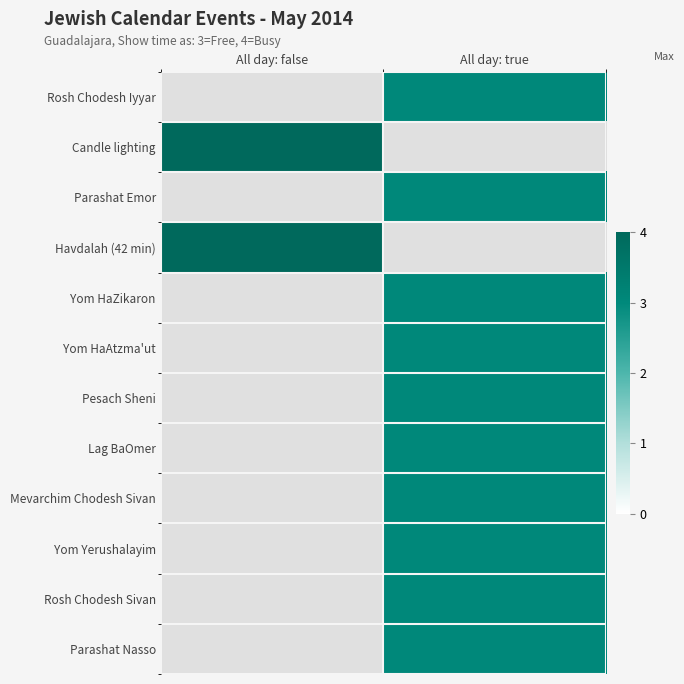

Which has a higher value, All day: true or All day: false?

All day: false